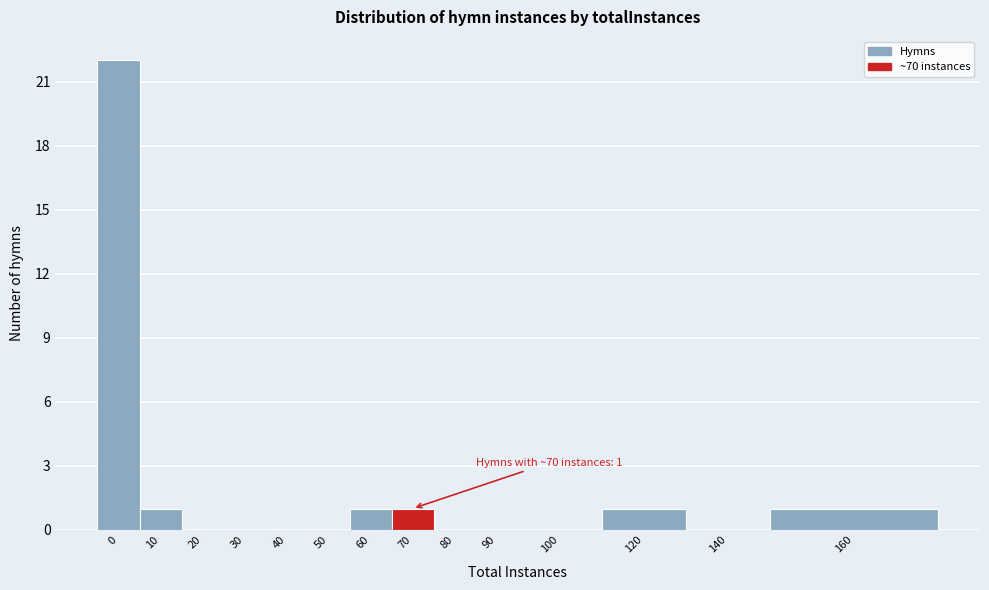

Reading left to right, what are all the values shown in this chart?

0=22	10=1	20=0	30=0	40=0	50=0	60=1	70=1	80=0	90=0	100=0	120=1	140=0	160=1